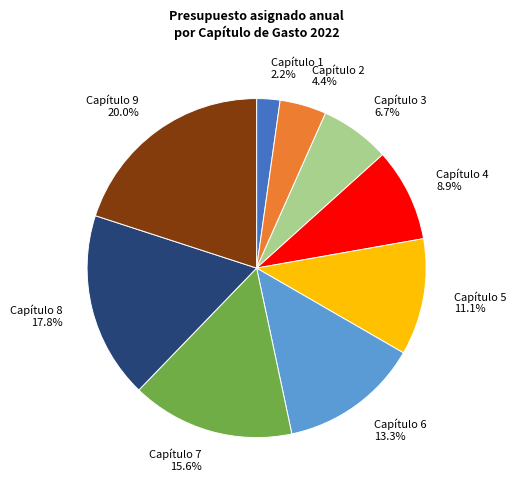

To the nearest percent, what is the difference between the Capítulo 3 and Capítulo 6 slice percentages?

7%